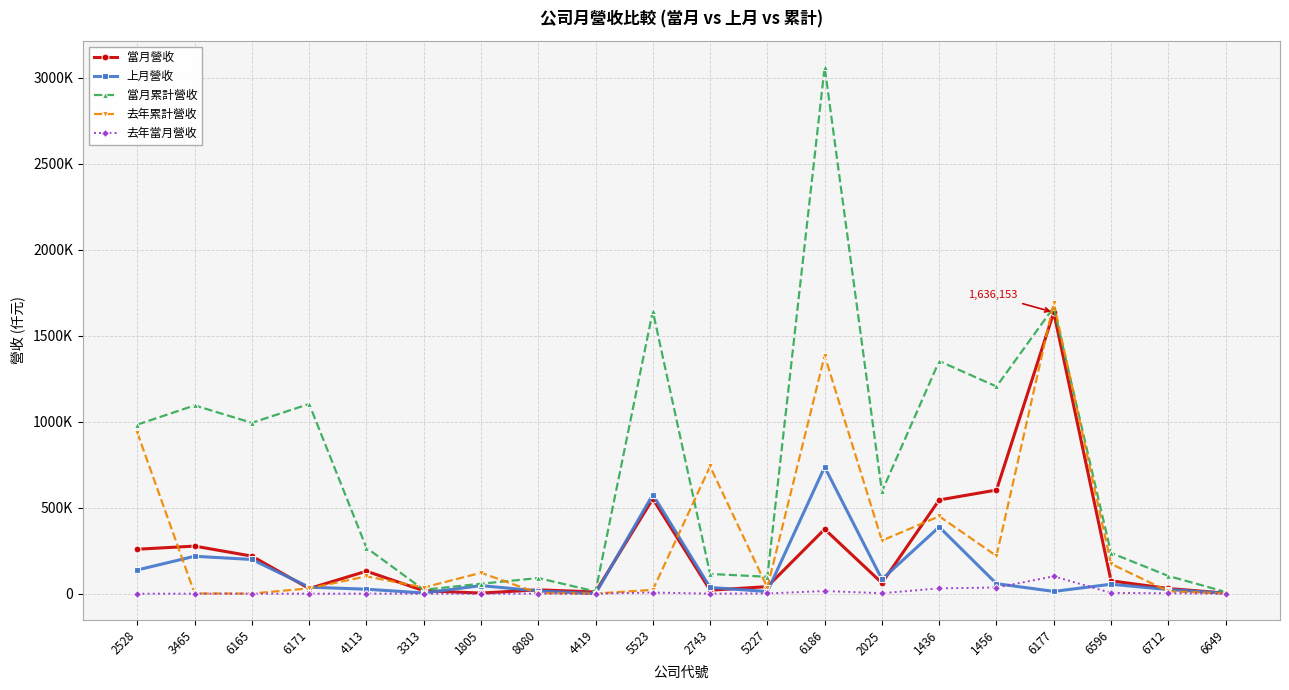

At which category does 去年當月營收 reach its first local peak?

3465